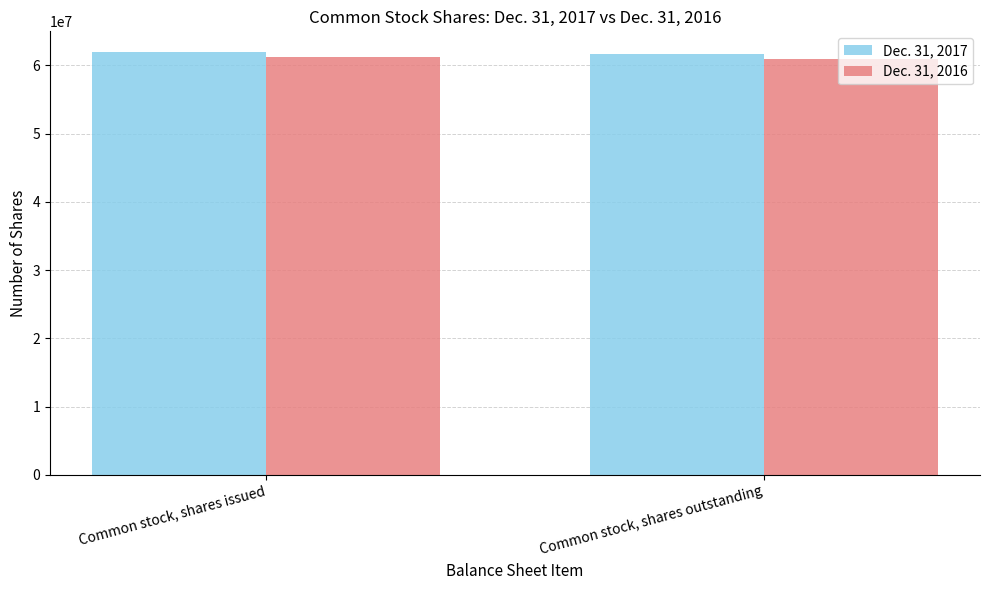

Are the bars horizontal?

No